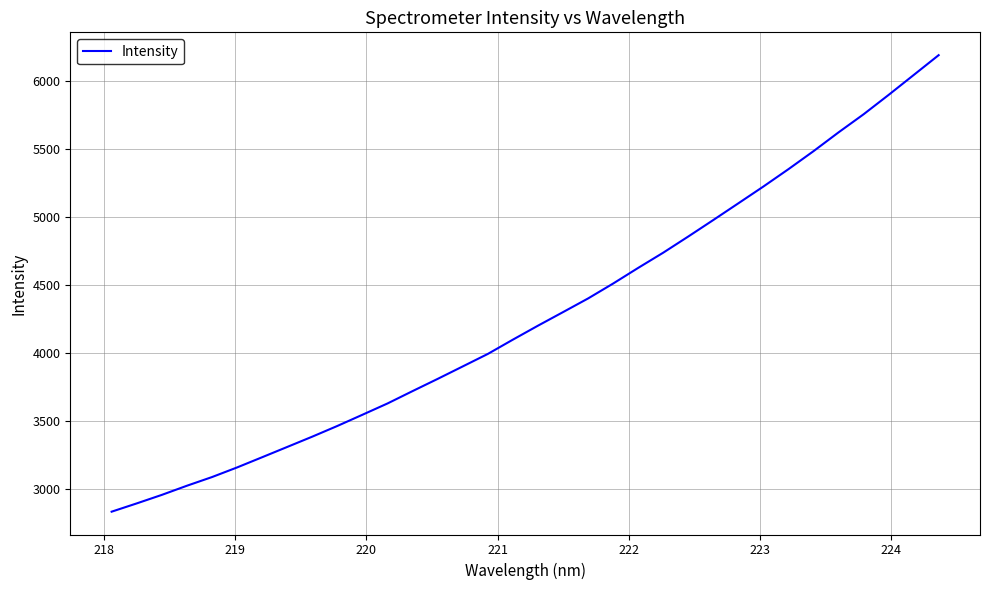

What is the maximum value shown in the chart?

6193.3